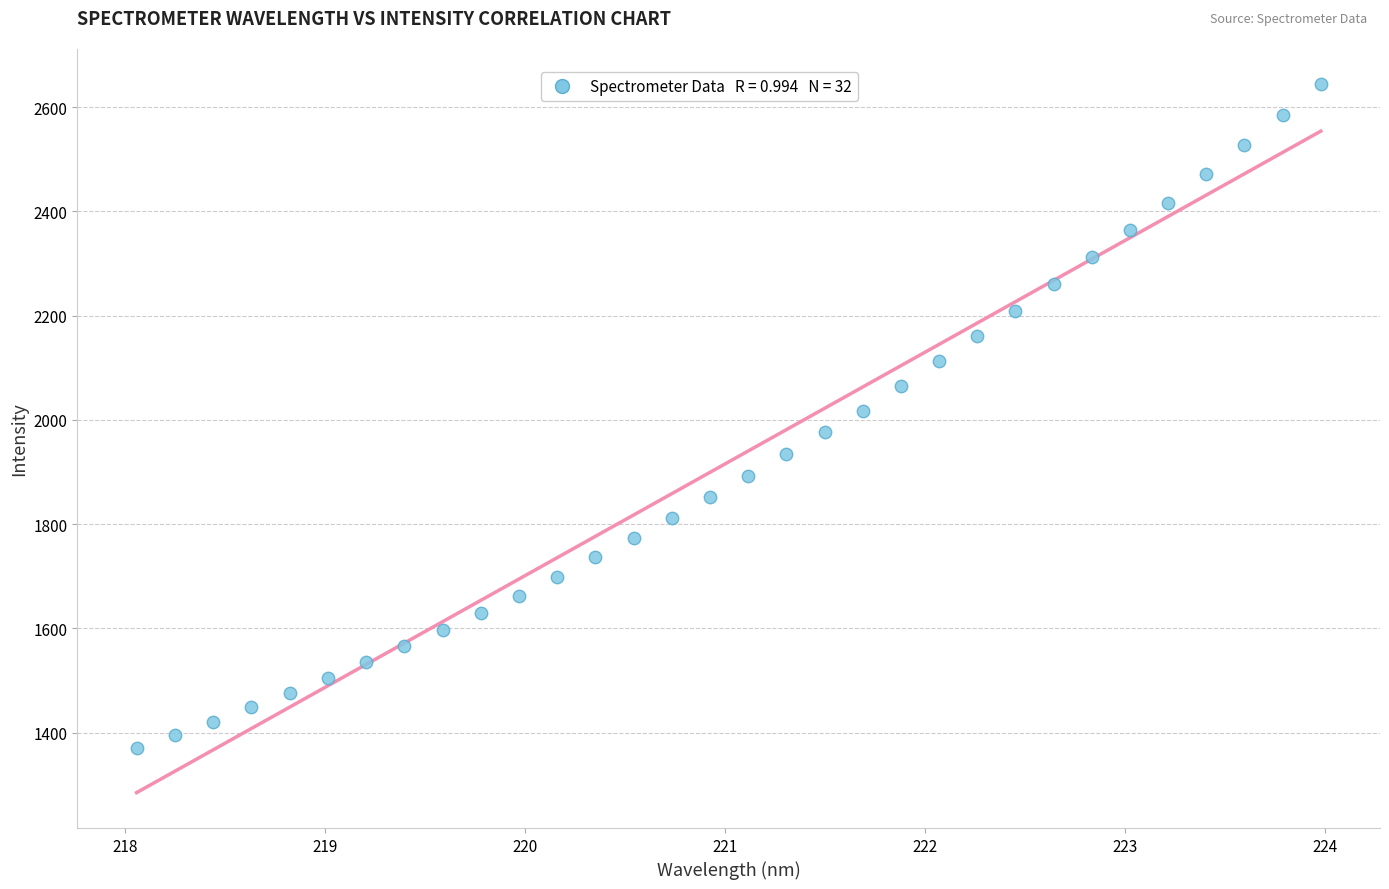

What is the range of X values (max minus min)?

5.9